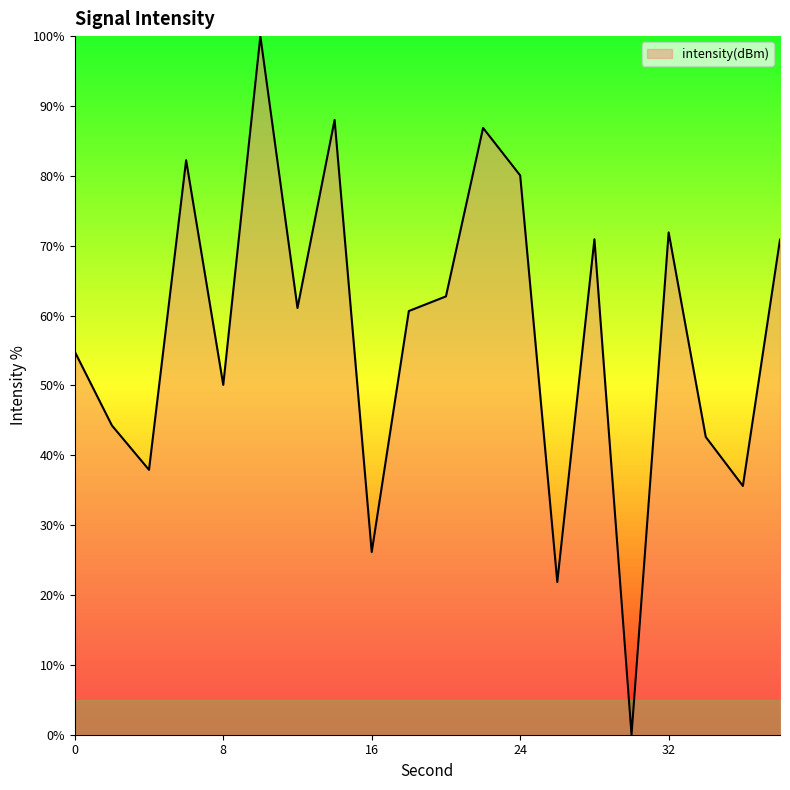

How many positive values are there?

19